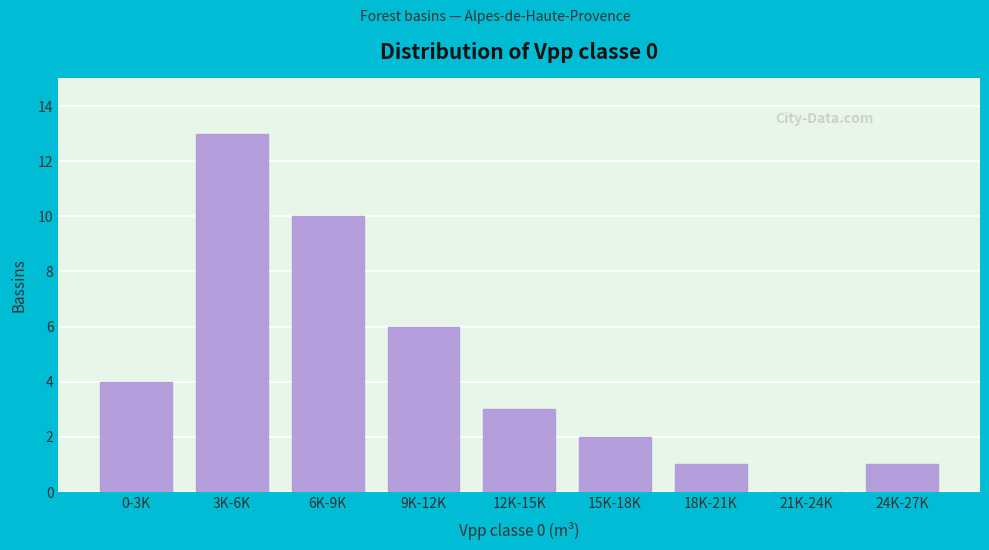

Reading left to right, list all the values displayed in this chart.

0-3K=4	3K-6K=13	6K-9K=10	9K-12K=6	12K-15K=3	15K-18K=2	18K-21K=1	21K-24K=0	24K-27K=1